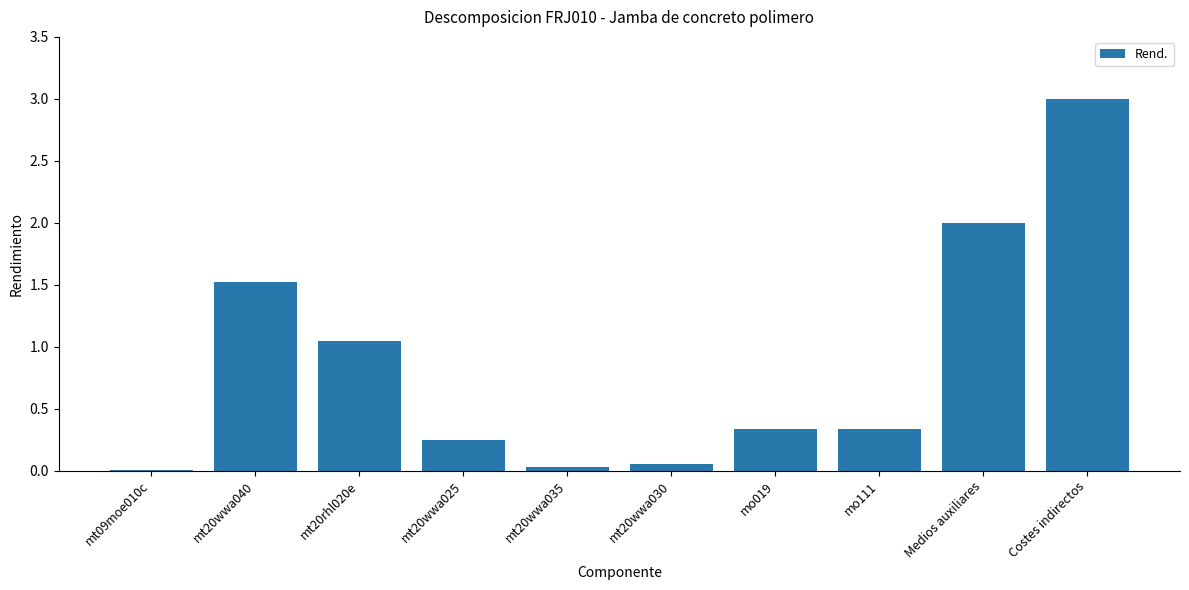

Is it true that the value at mt20wwa040 is 1.5?

True